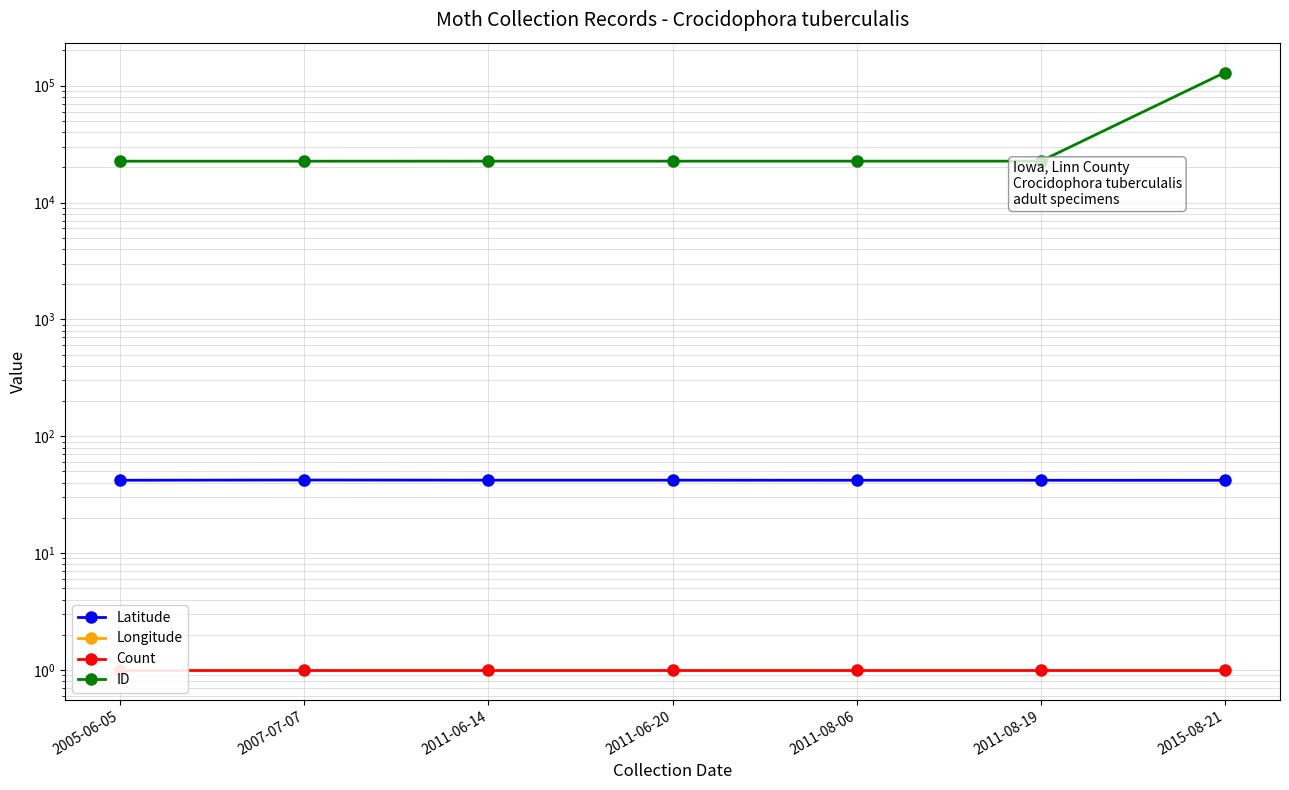

Does the chart display data point markers on the line(s)?

Yes